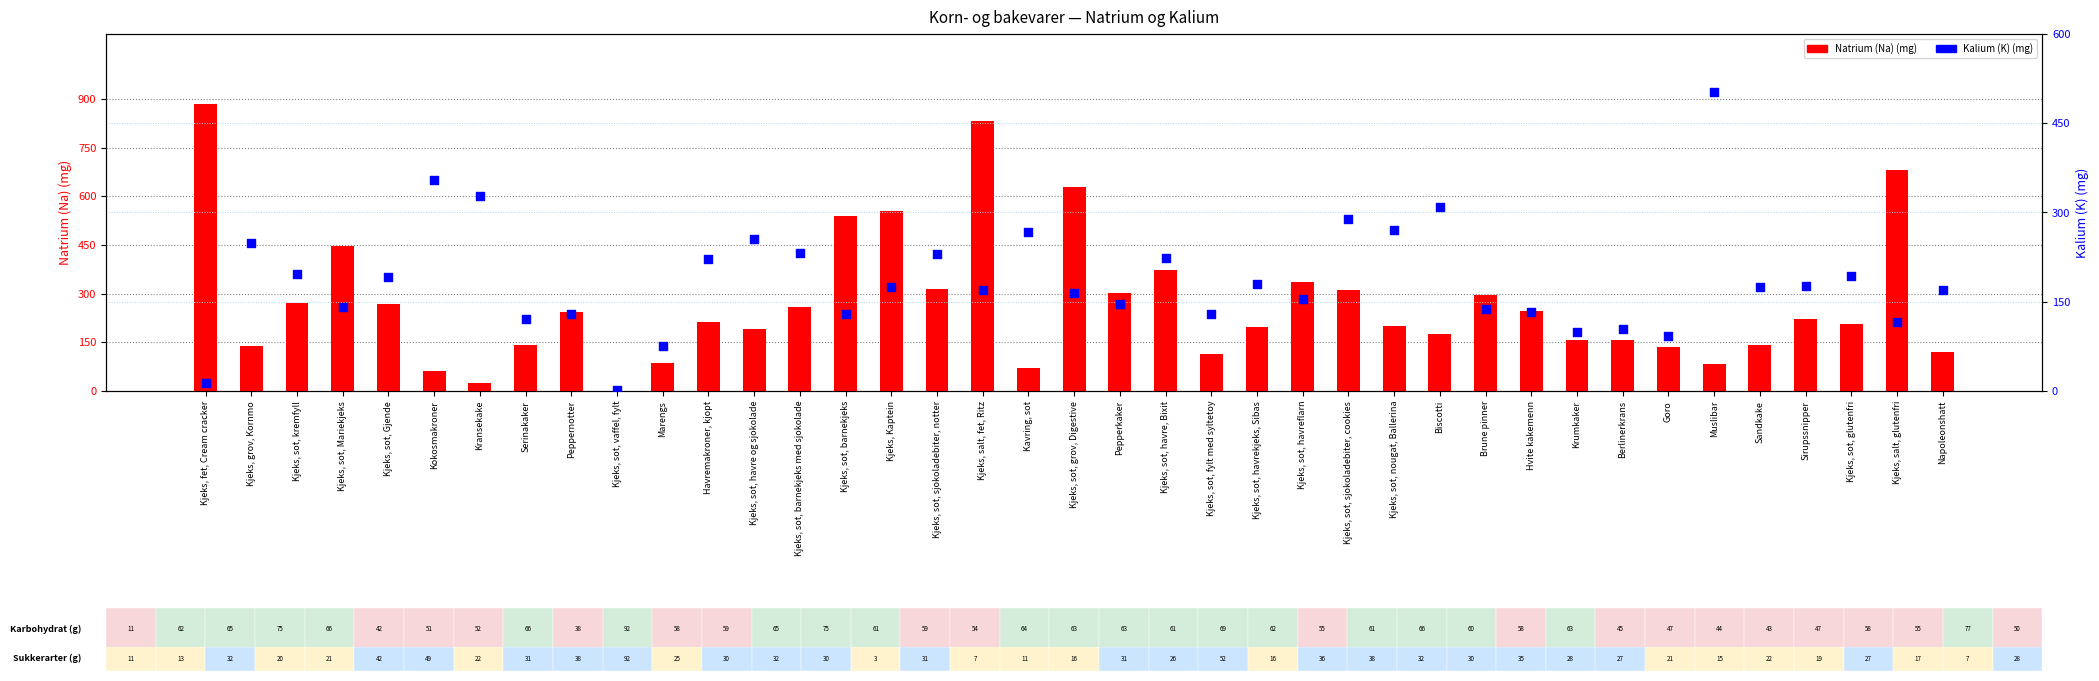

Which series reaches the maximum Y coordinate?

Natrium (Na) (mg)